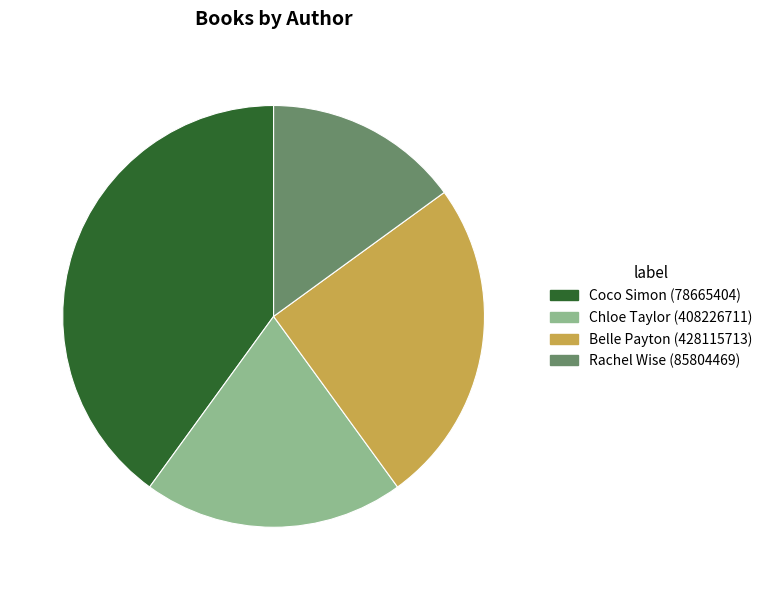

Is there any slice that represents more than half of the pie?

No